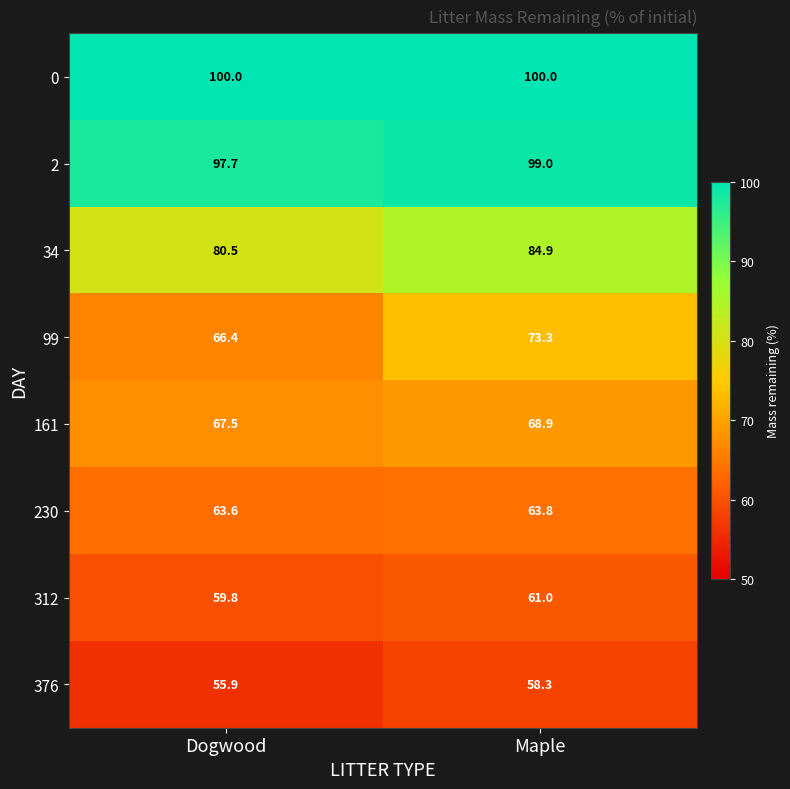

Which series has the largest range (max minus min)?

99